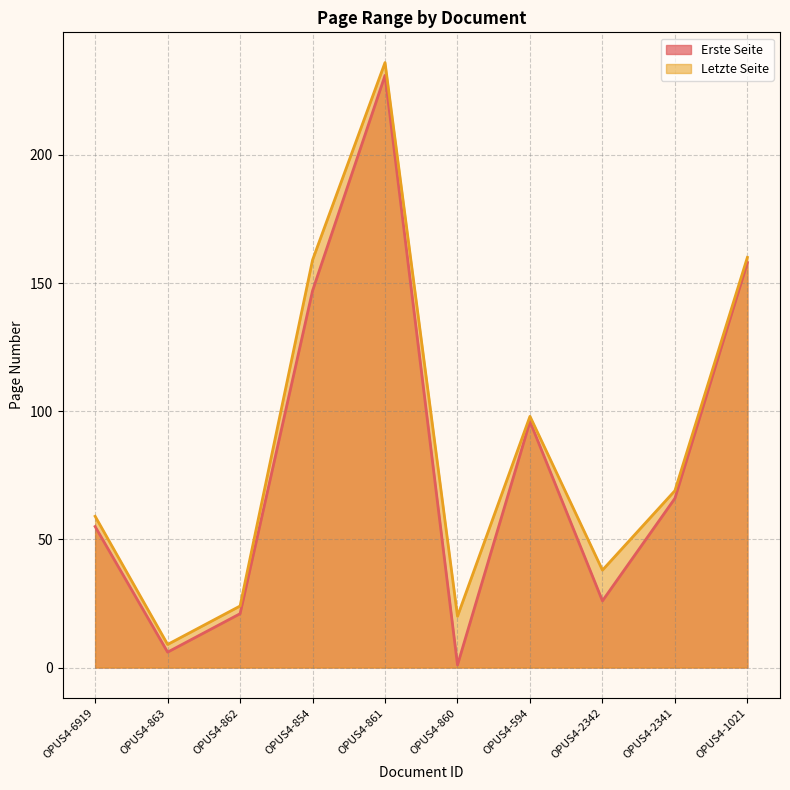

Is the value of Erste Seite at OPUS4-861 greater than the value of Letzte Seite at OPUS4-2342?

Yes